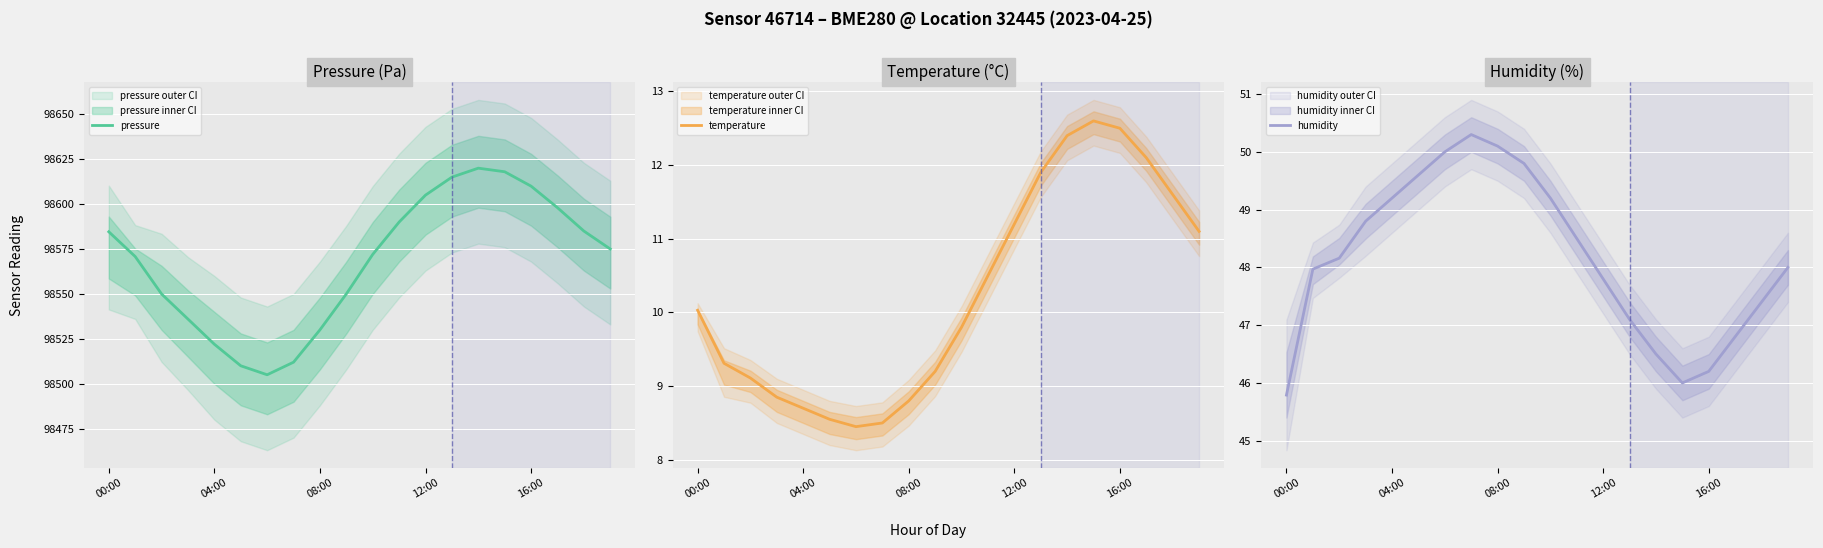

At which label does humidity reach its minimum?

00:00